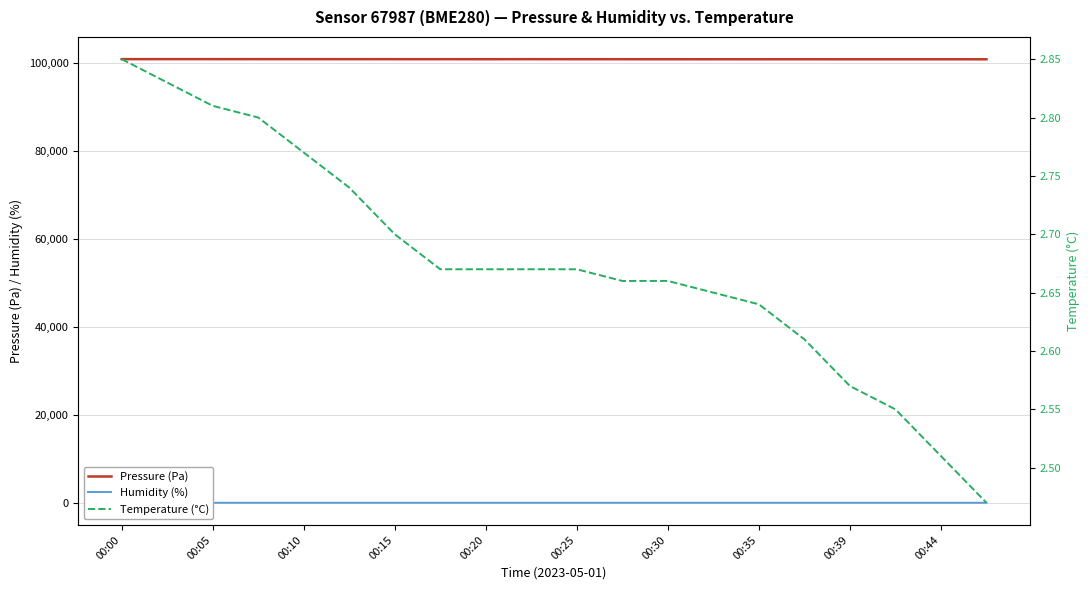

The value of Pressure (Pa) at 00:44 is 25610.6. True or false?

False